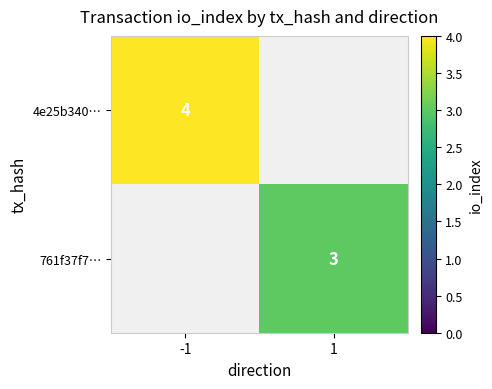

Is the value of 4e25b340… at -1 greater than the value of 761f37f7… at 1?

Yes